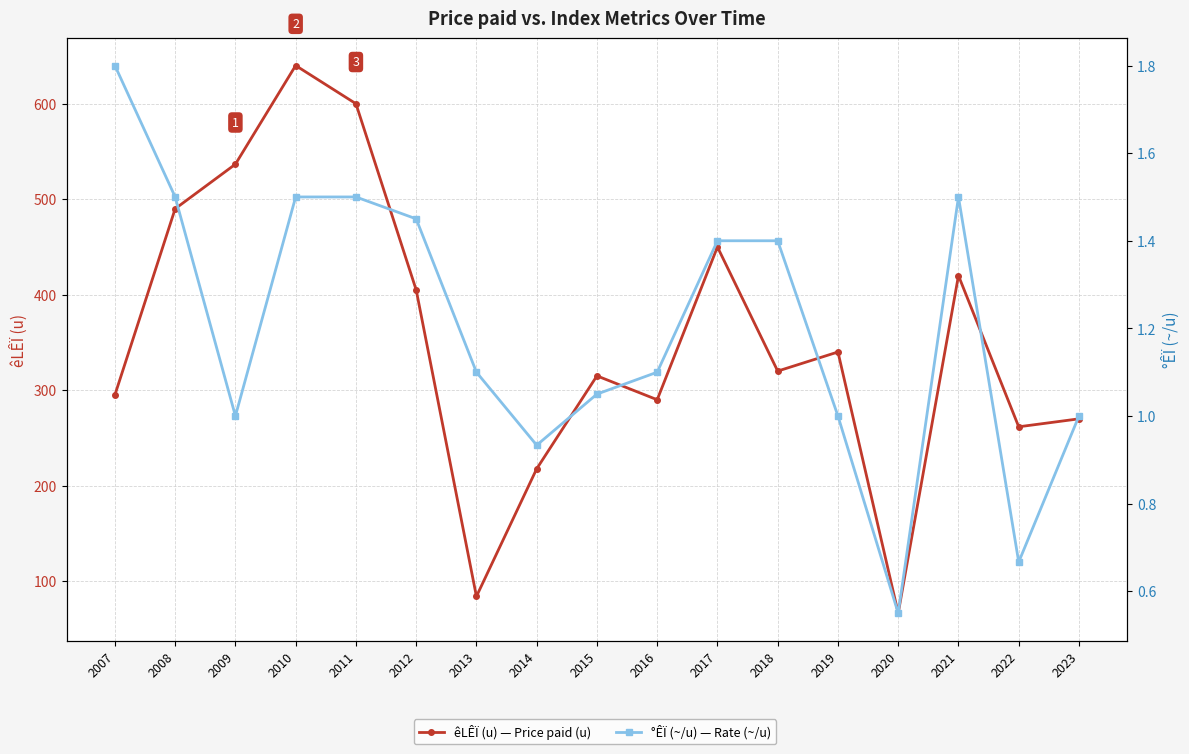

In êLÊÏ (u) — Price paid (u), how many points are lower than both neighbors (excluding endpoints)?

5